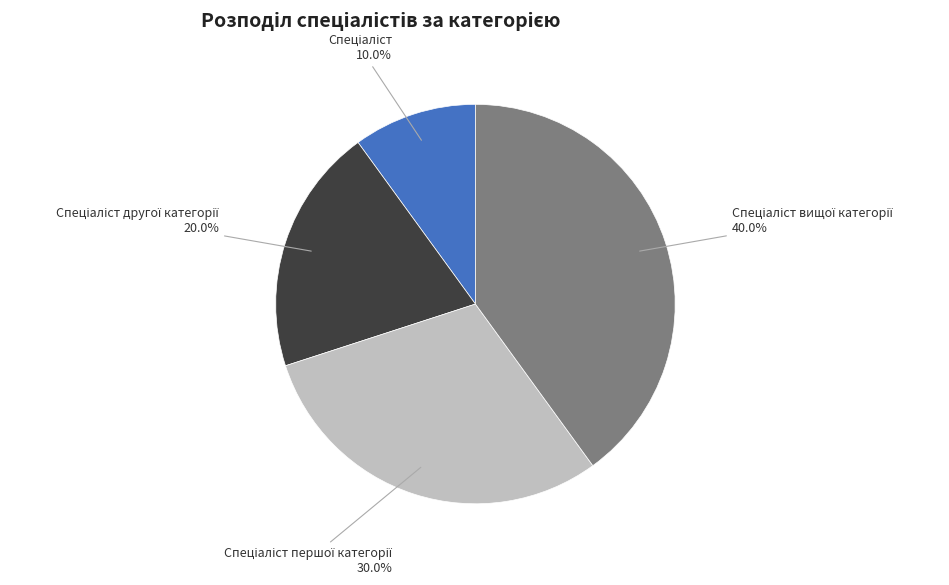

Is there a majority slice in this chart?

No